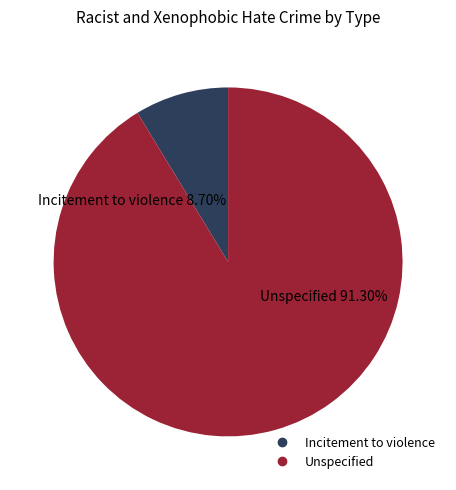

Between Incitement to violence and Unspecified, which is larger?

Unspecified